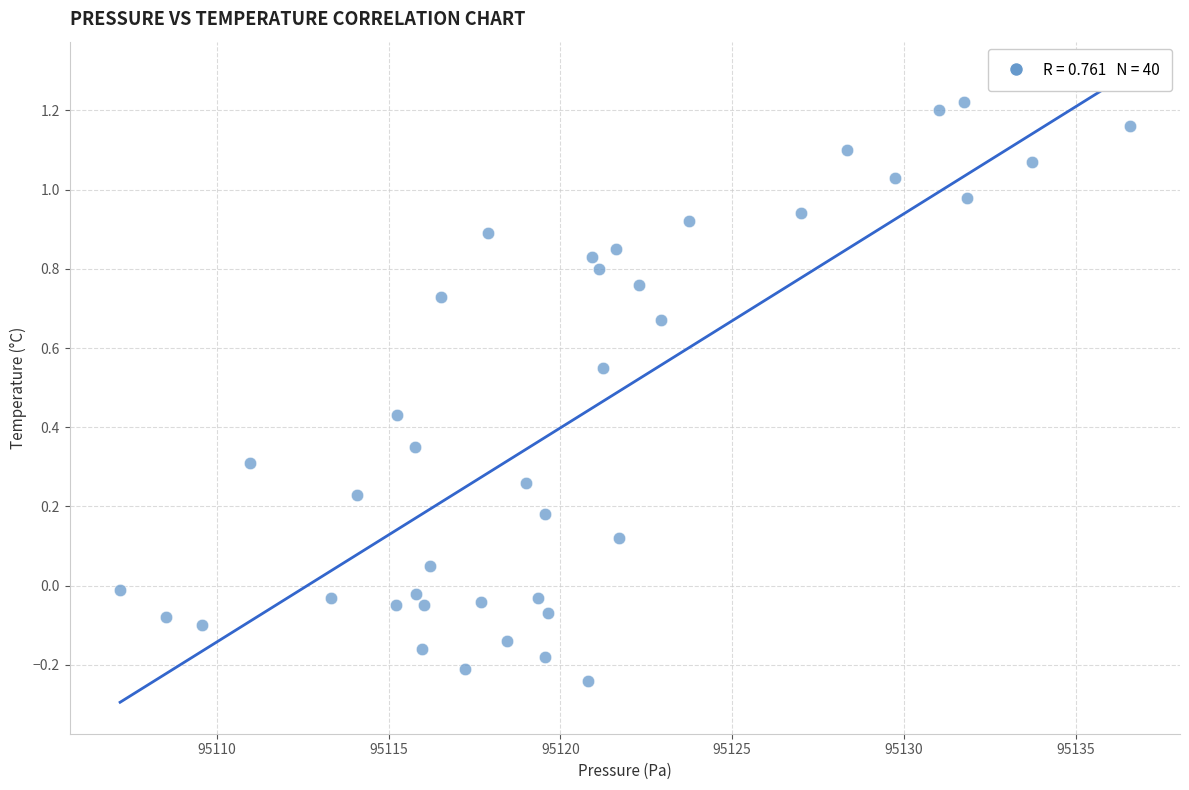

What is the range of Y values (max minus min)?

1.5